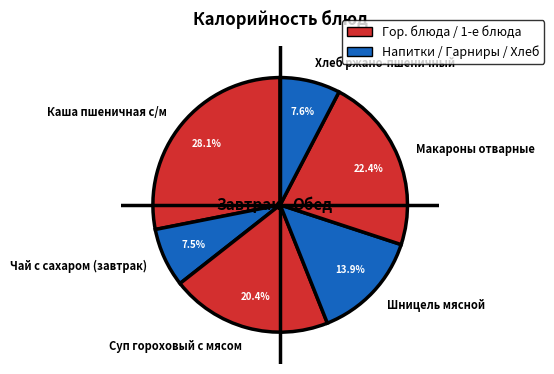

Do Шницель мясной and Чай с сахаром (завтрак) together represent more than half of the pie?

No